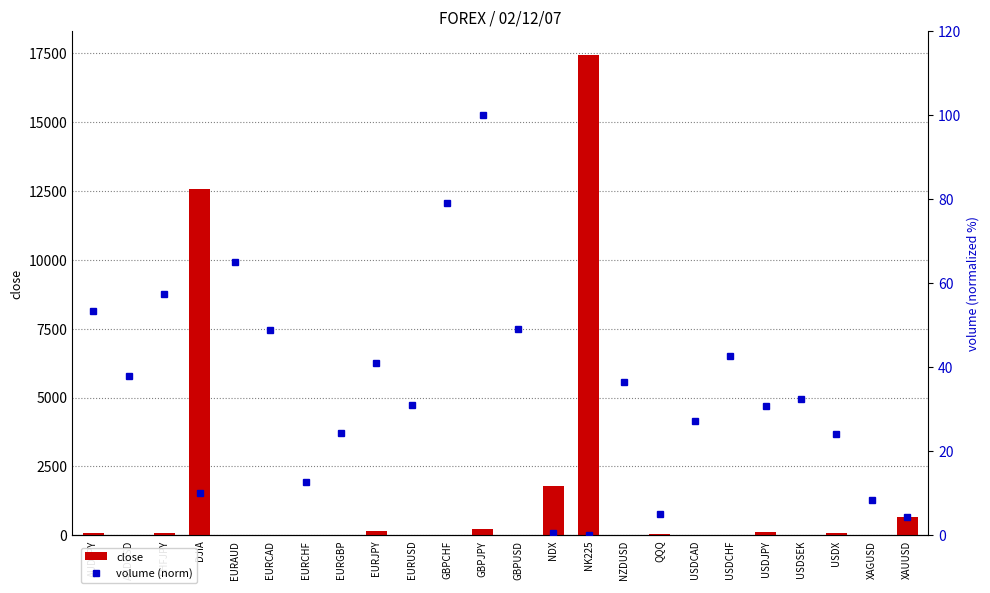

Does the chart contain any negative values?

No